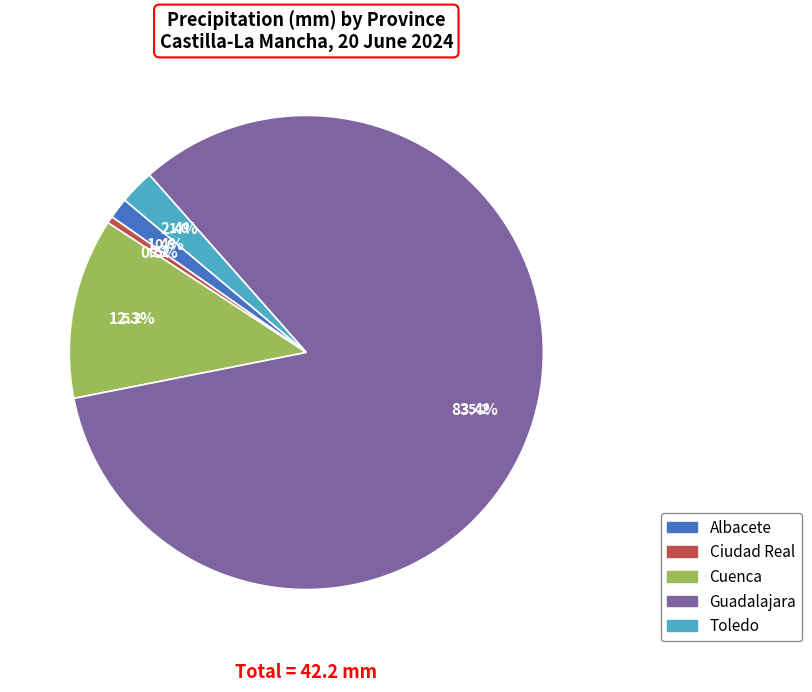

How many segments does this pie chart have?

5